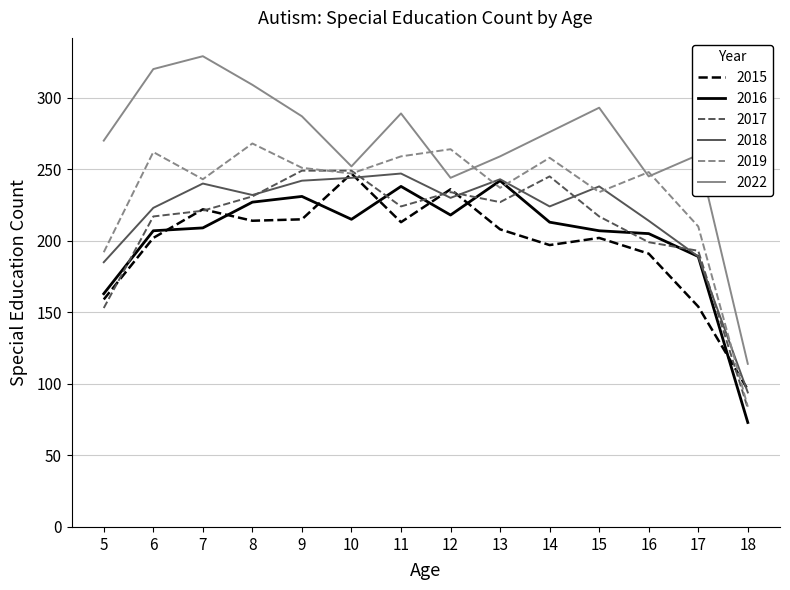

How many lines are shown in the chart?

6